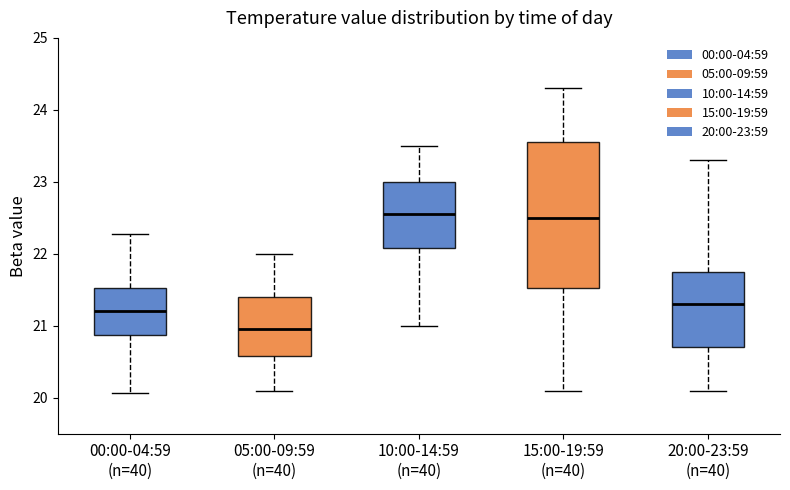

Where is the upper edge of the box for 15:00-19:59 (n=40) on the y-axis? The values are not printed on the chart, so give them approximately, as read against the axis.

23.6